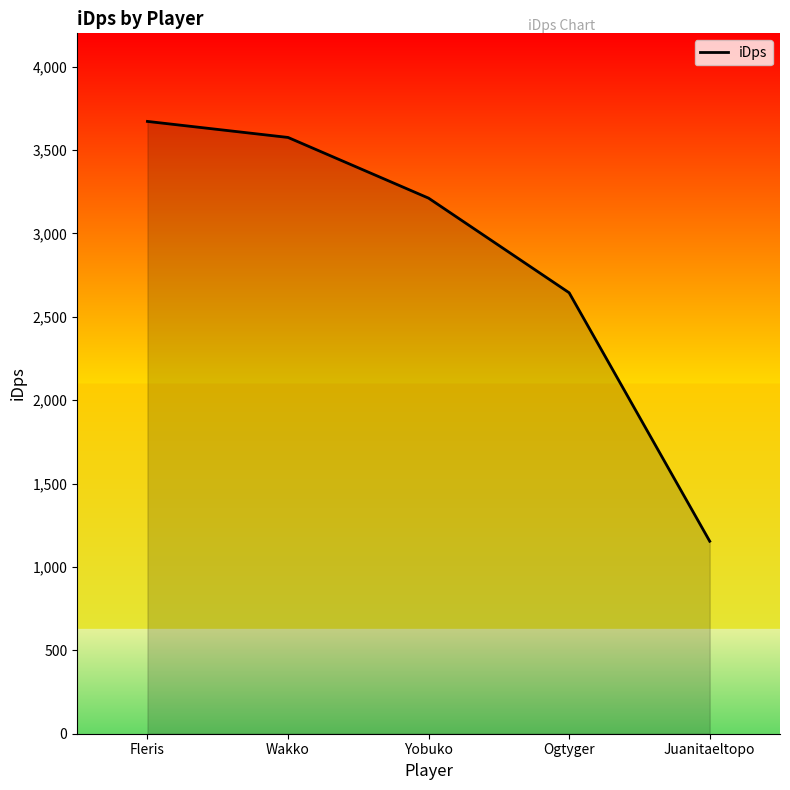

True or false: the data has more than 2 interior local peaks.

False